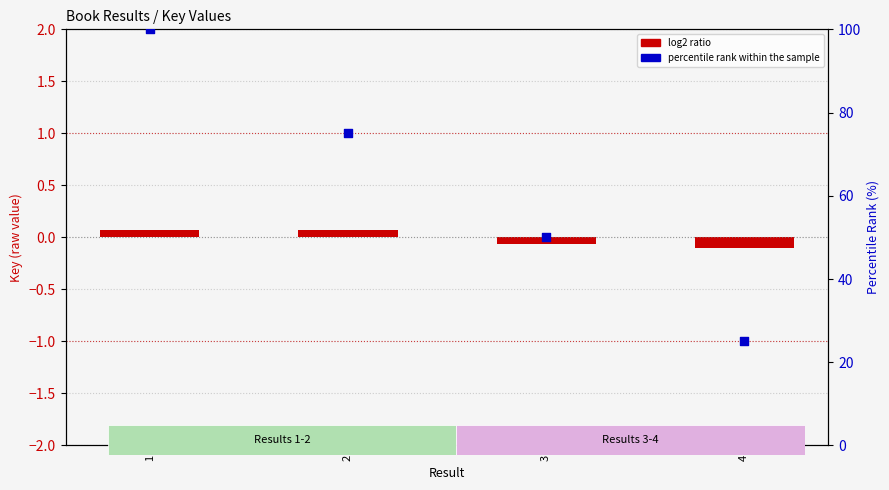

At which category is the sum across all series the highest?

1